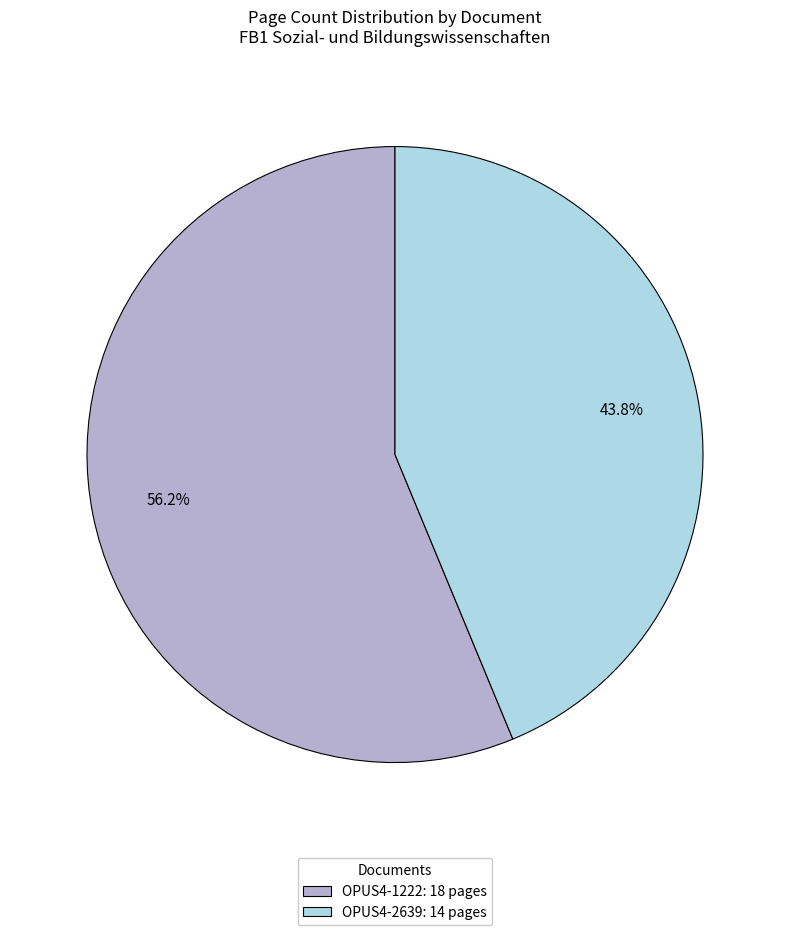

Which has a higher value, OPUS4-1222 or OPUS4-2639?

OPUS4-1222